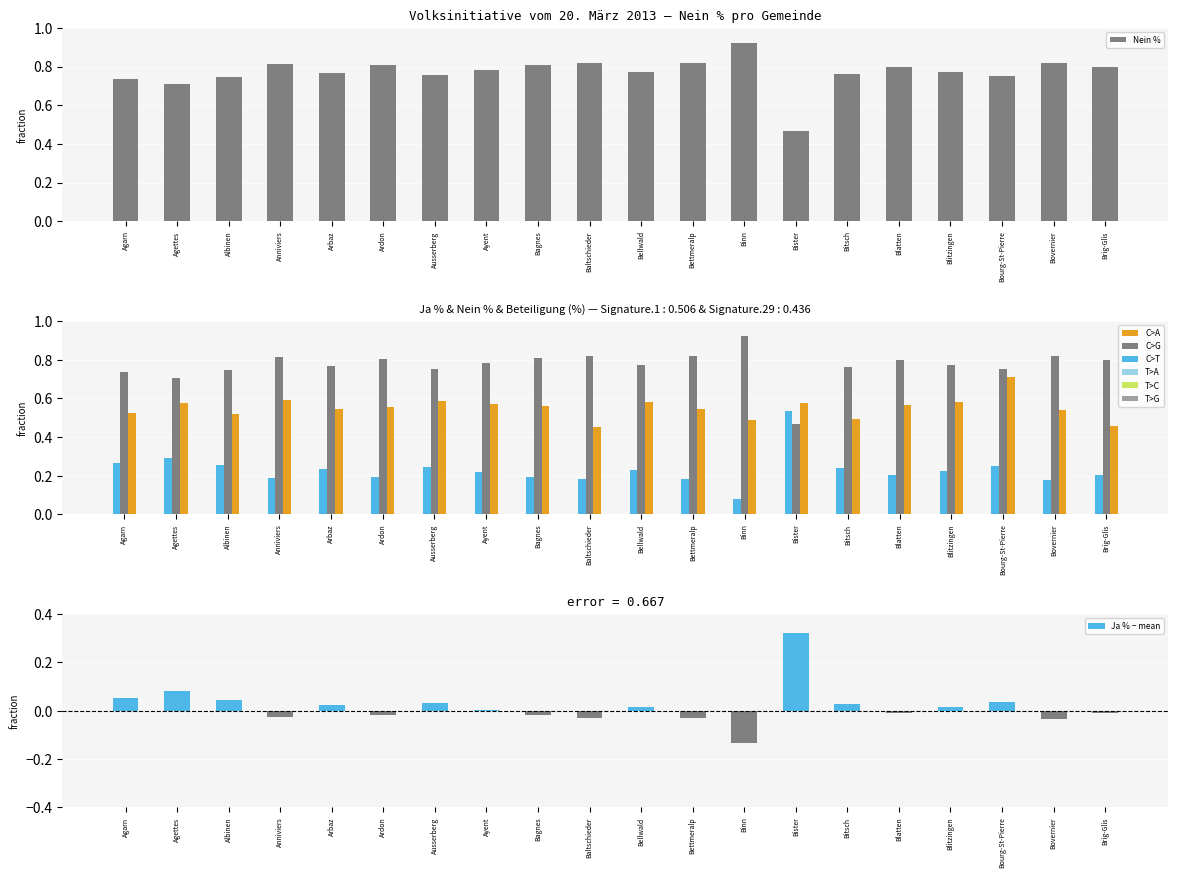

True or false: Beteiligung (%) has a value of 0.7 at Bovernier.

False